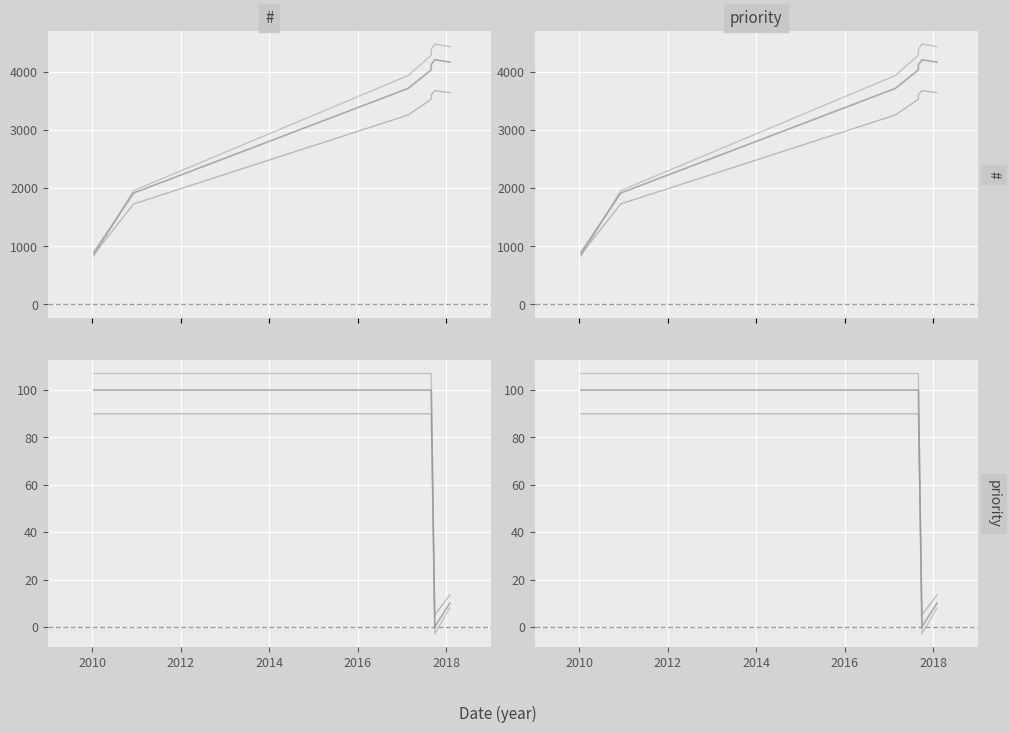

Which series has the largest total across all categories?

#_3